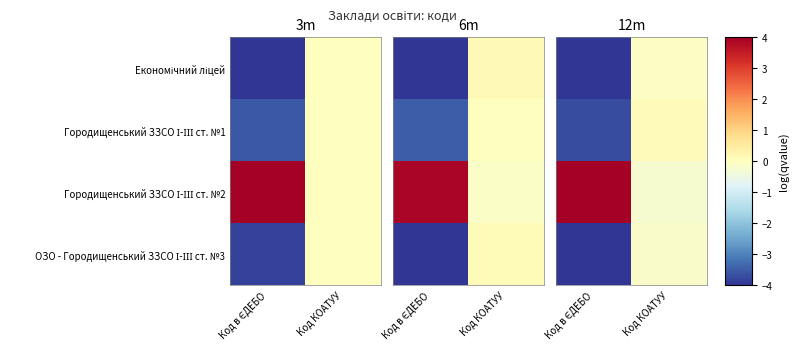

How many data points in row_1 are less than 0?

1